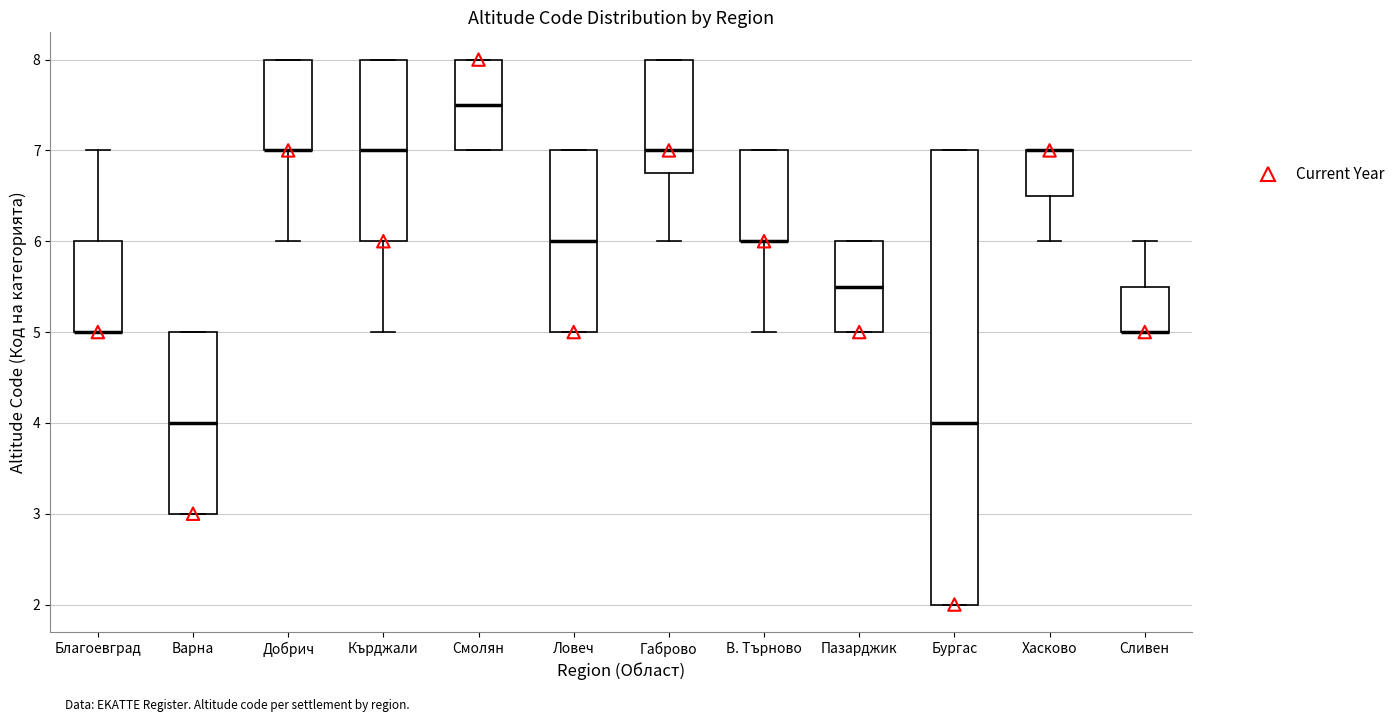

Reading left to right, transcribe this box plot: for each box, give where its median line is, the range the box spans, and where its two whiskers end, as read against the y-axis. The values are not printed on the chart, so give them approximately, as read against the axis.

Благоевград: median 5.0 (drawn on the box's lower edge), box 5.0 to 6.0, whiskers 5.0 to 7.0
Варна: median 4.0, box 3.0 to 5.0, whiskers 3.0 to 5.0
Добрич: median 7.0 (drawn on the box's lower edge), box 7.0 to 8.0, whiskers 6.0 to 8.0
Кърджали: median 7.0, box 6.0 to 8.0, whiskers 5.0 to 8.0
Смолян: median 7.5, box 7.0 to 8.0, whiskers 7.0 to 8.0
Ловеч: median 6.0, box 5.0 to 7.0, whiskers 5.0 to 7.0
Габрово: median 7.0, box 6.8 to 8.0, whiskers 6.0 to 8.0
В. Търново: median 6.0 (drawn on the box's lower edge), box 6.0 to 7.0, whiskers 5.0 to 7.0
Пазарджик: median 5.5, box 5.0 to 6.0, whiskers 5.0 to 6.0
Бургас: median 4.0, box 2.0 to 7.0, whiskers 2.0 to 7.0
Хасково: median 7.0 (drawn on the box's upper edge), box 6.5 to 7.0, whiskers 6.0 to 7.0
Сливен: median 5.0 (drawn on the box's lower edge), box 5.0 to 5.5, whiskers 5.0 to 6.0